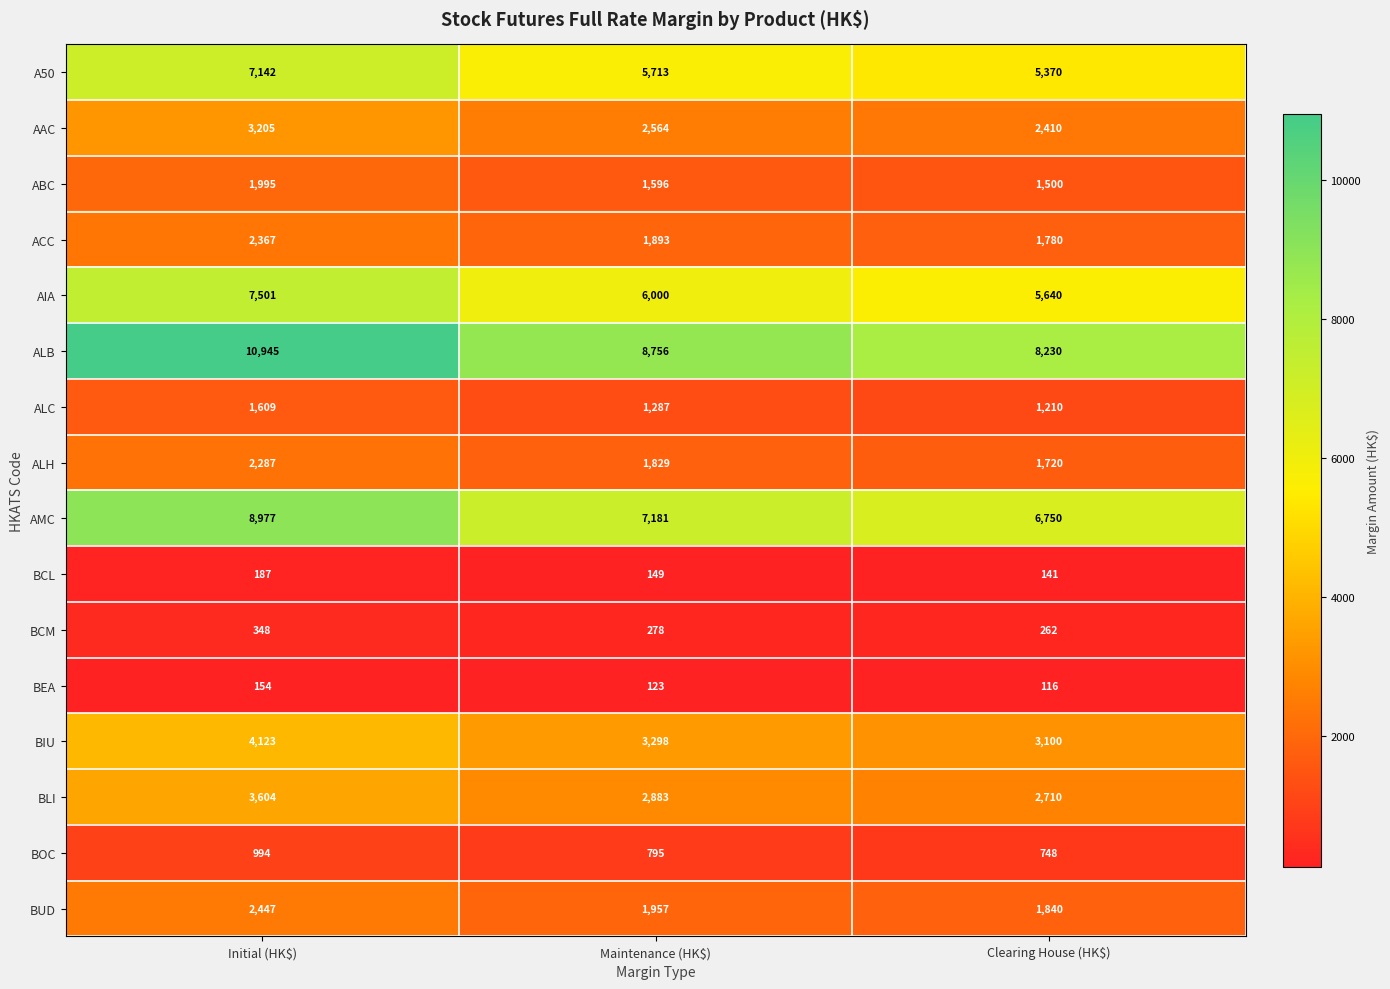

At which label does BIU reach its minimum?

Clearing House (HK$)